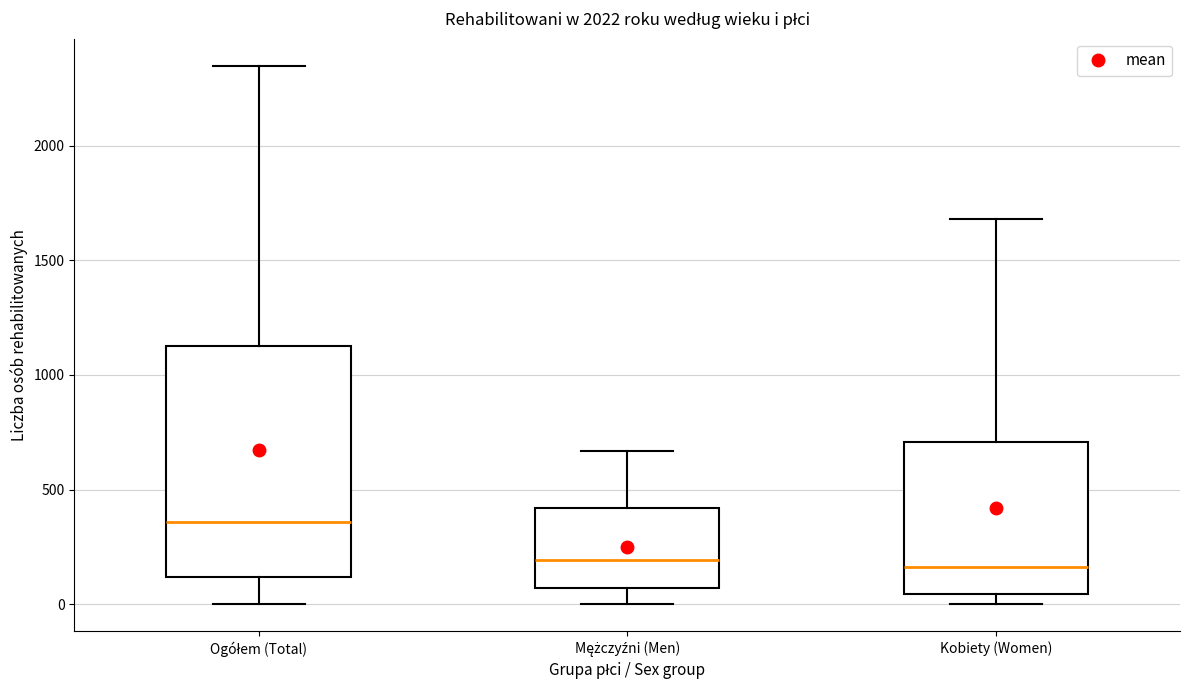

Where does the upper whisker of the box for Kobiety (Women) end on the y-axis? The values are not printed on the chart, so give them approximately, as read against the axis.

1700